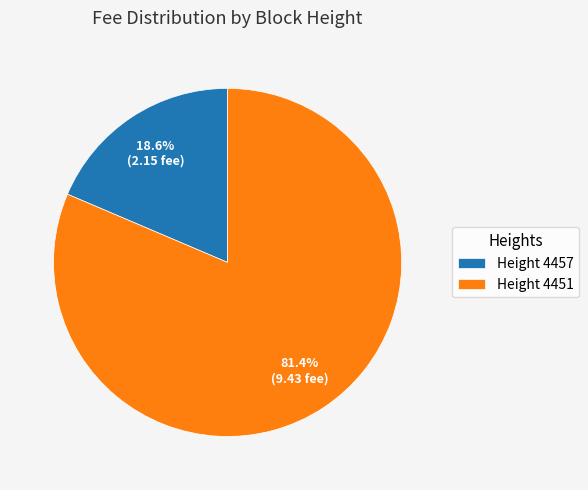

Does any single category account for the majority?

Yes